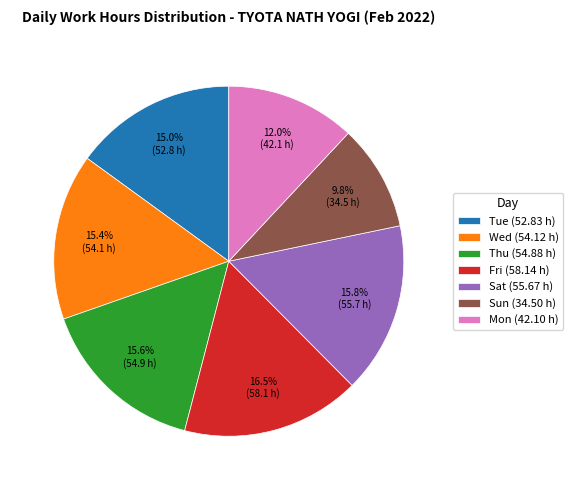

What is the smallest slice in the pie chart?

Sun (34.50 h)